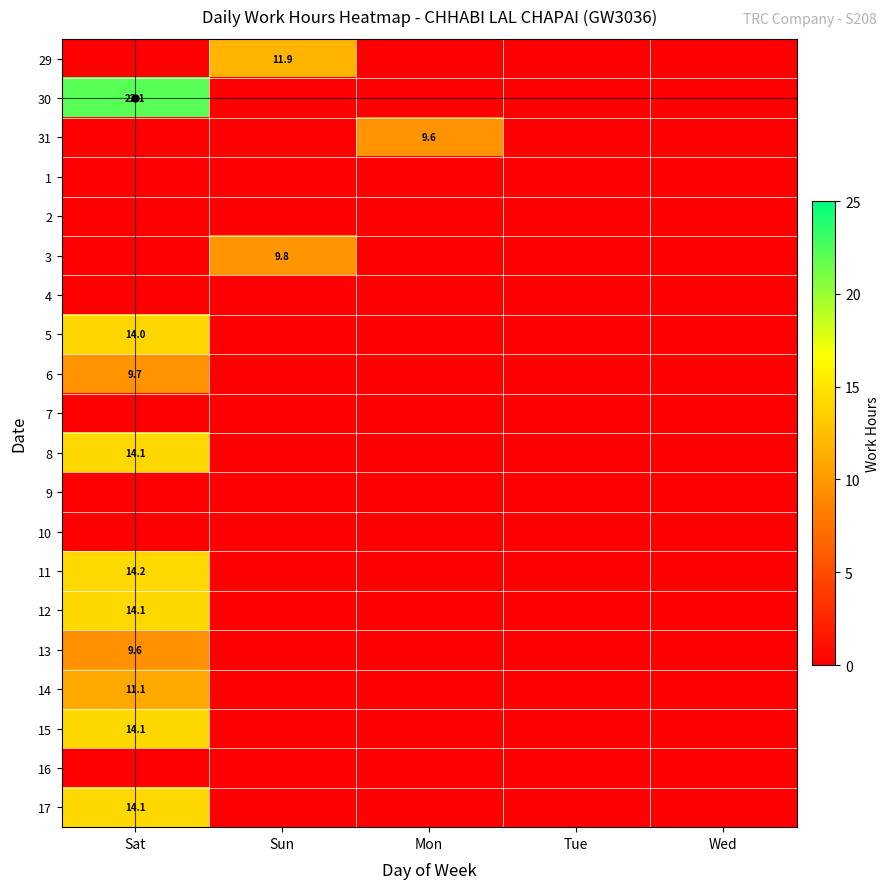

The 15 series shows 18.9 at Sat. True or false?

False